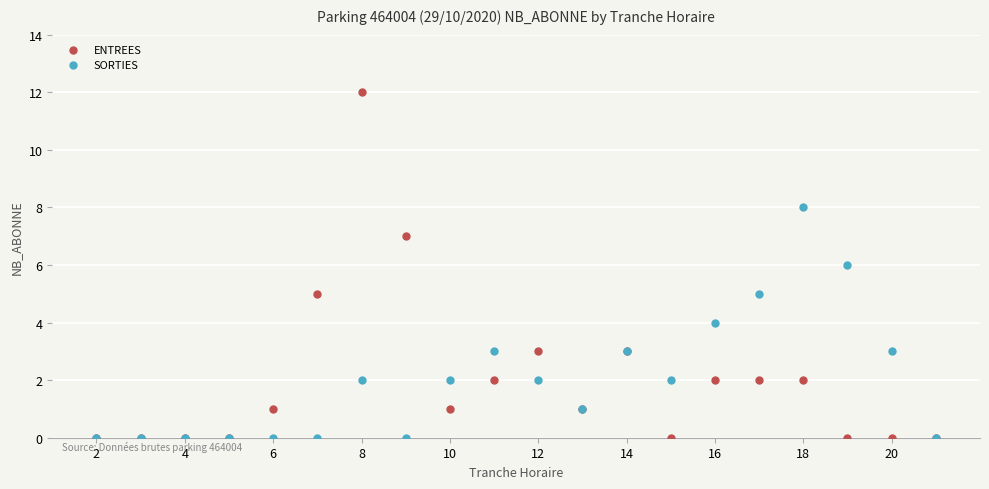

Which series reaches the maximum Y coordinate?

ENTREES